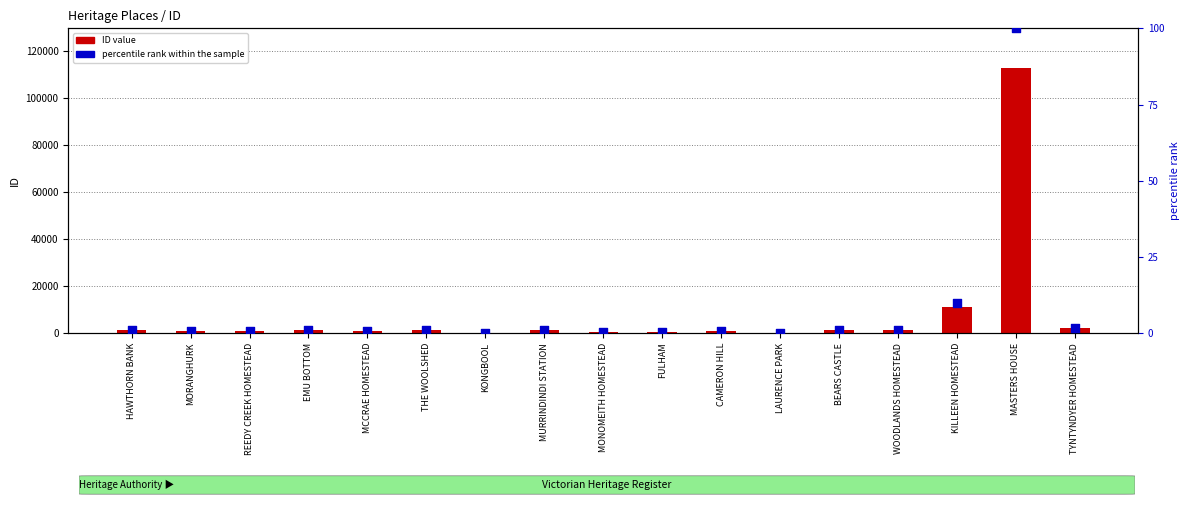

Which series contains the lowest Y value?

percentile rank within the sample